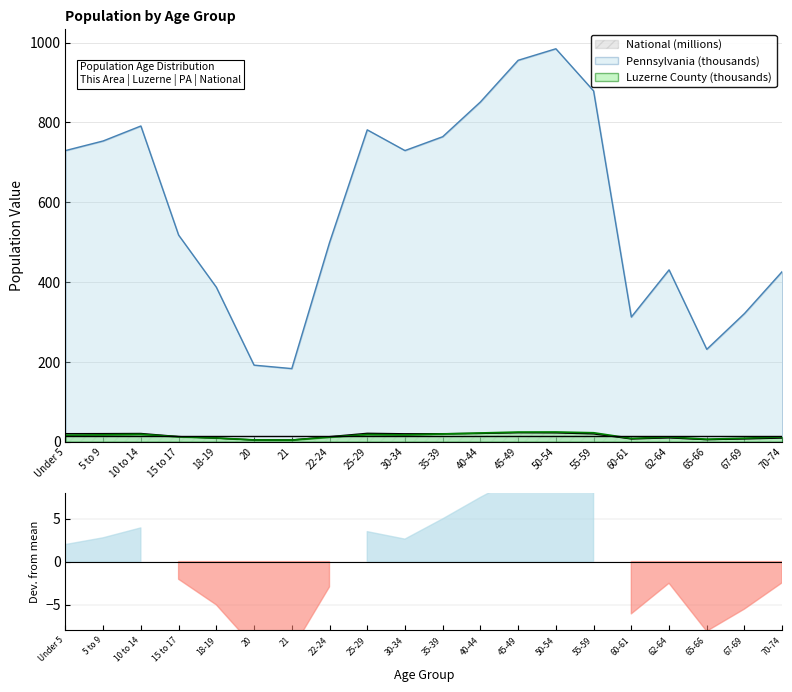

At which category is the sum across all series the highest?

50-54